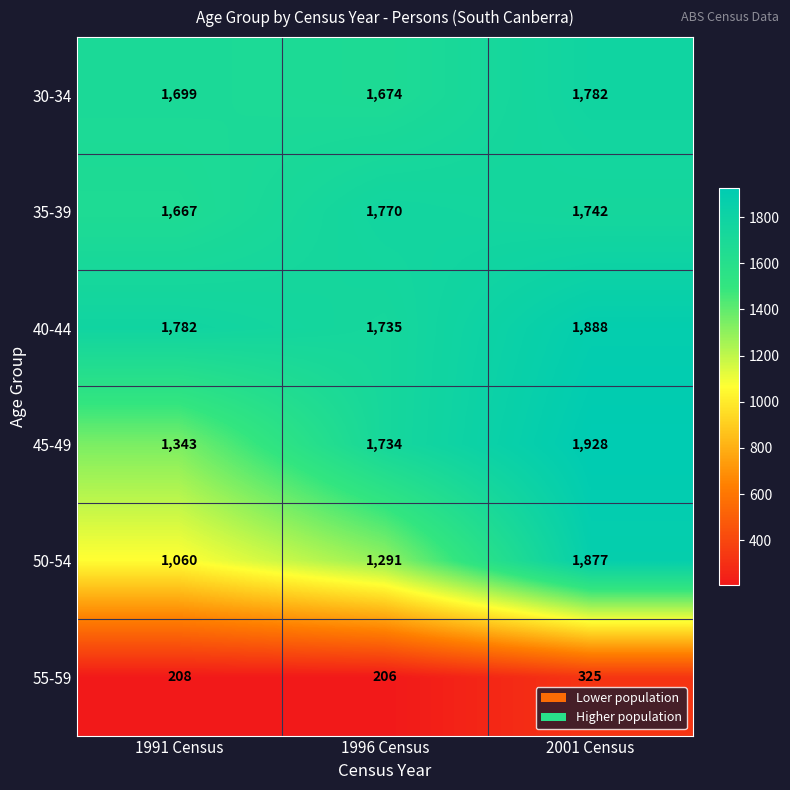

What is the difference between the maximum and minimum values in the 55-59 series?

119